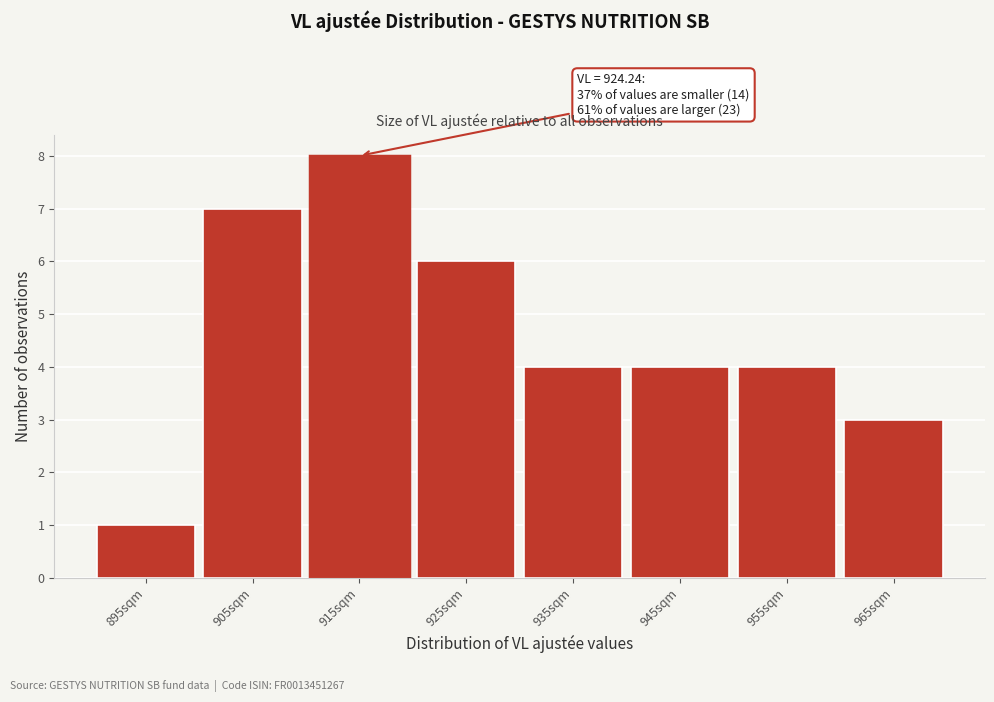

Reading right to left, extract all data points from this chart.

3	4	4	4	6	8	7	1